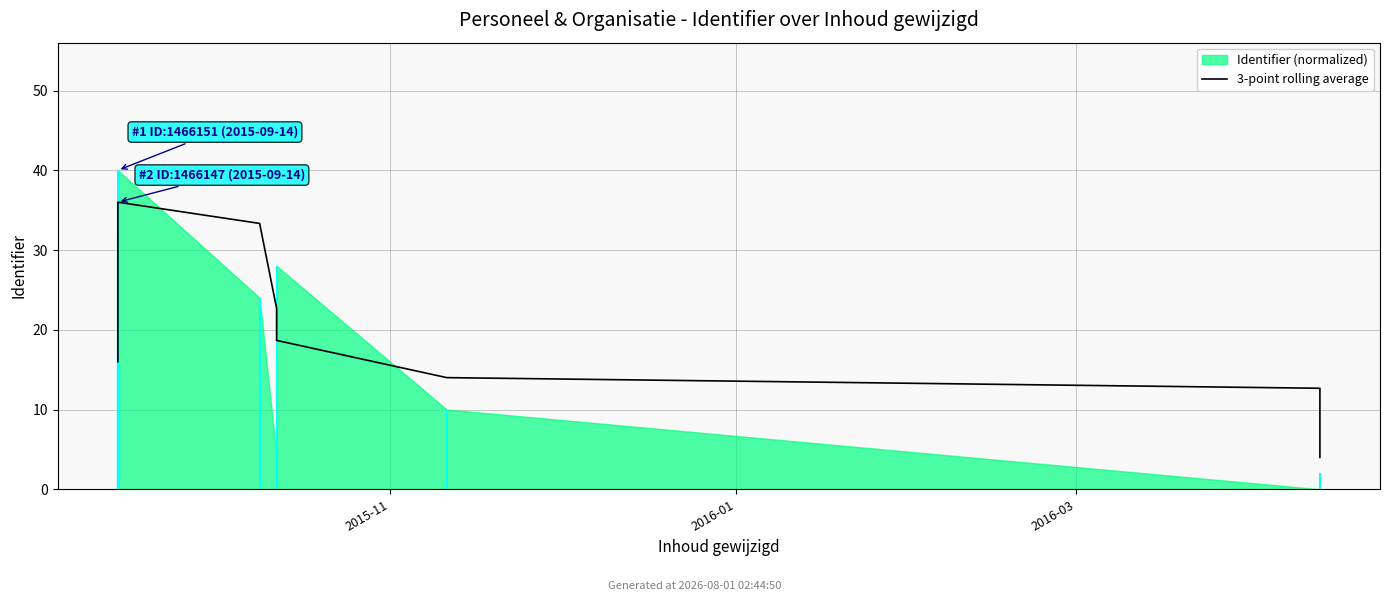

Which has a higher value, 10 or 3?

3